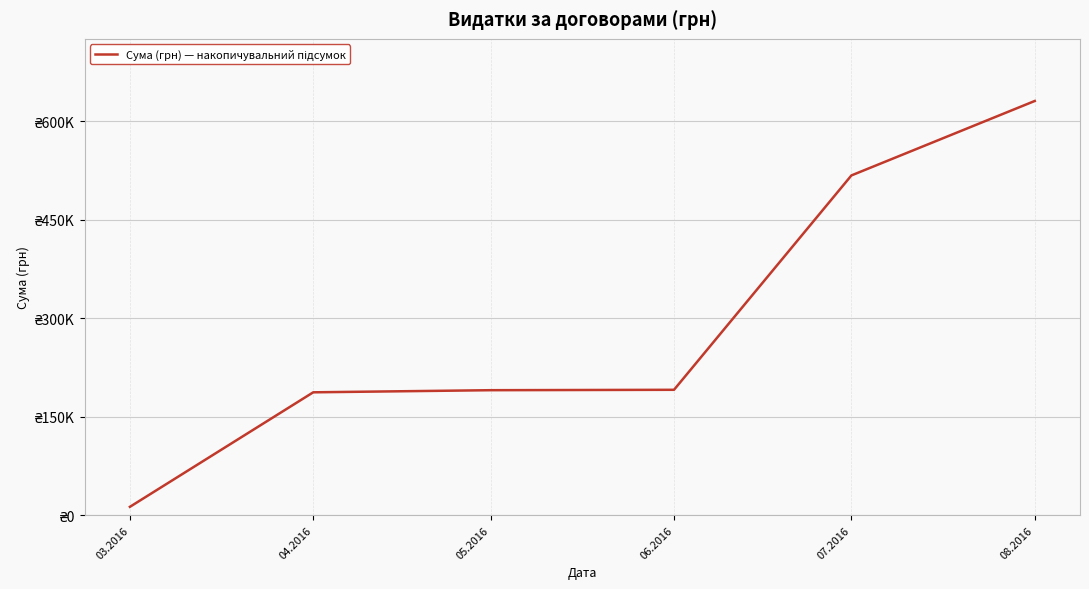

Rank the categories by value from highest to lowest.

08.2016, 07.2016, 06.2016, 05.2016, 04.2016, 03.2016